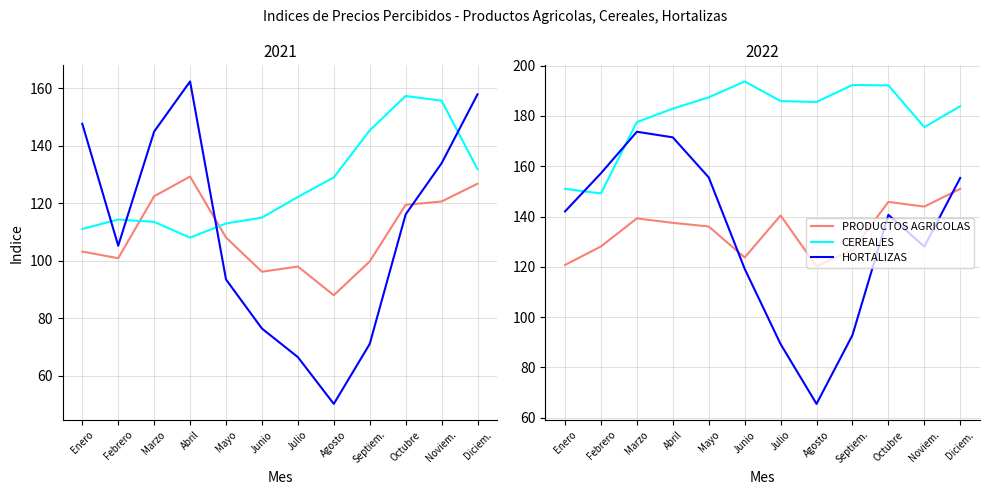

At Enero, list the series in order from largest to smallest.

CEREALES, HORTALIZAS, PRODUCTOS AGRICOLAS